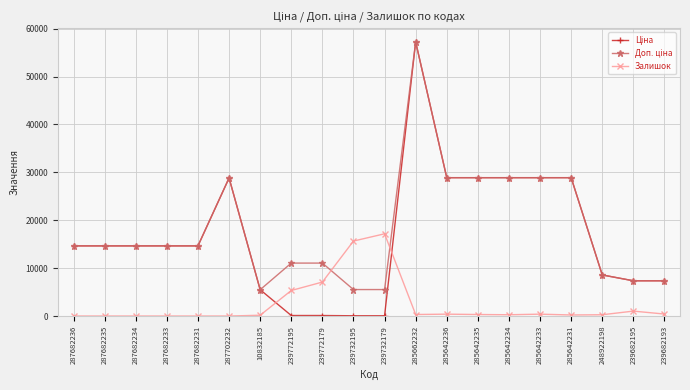

How many lines are shown in the chart?

3